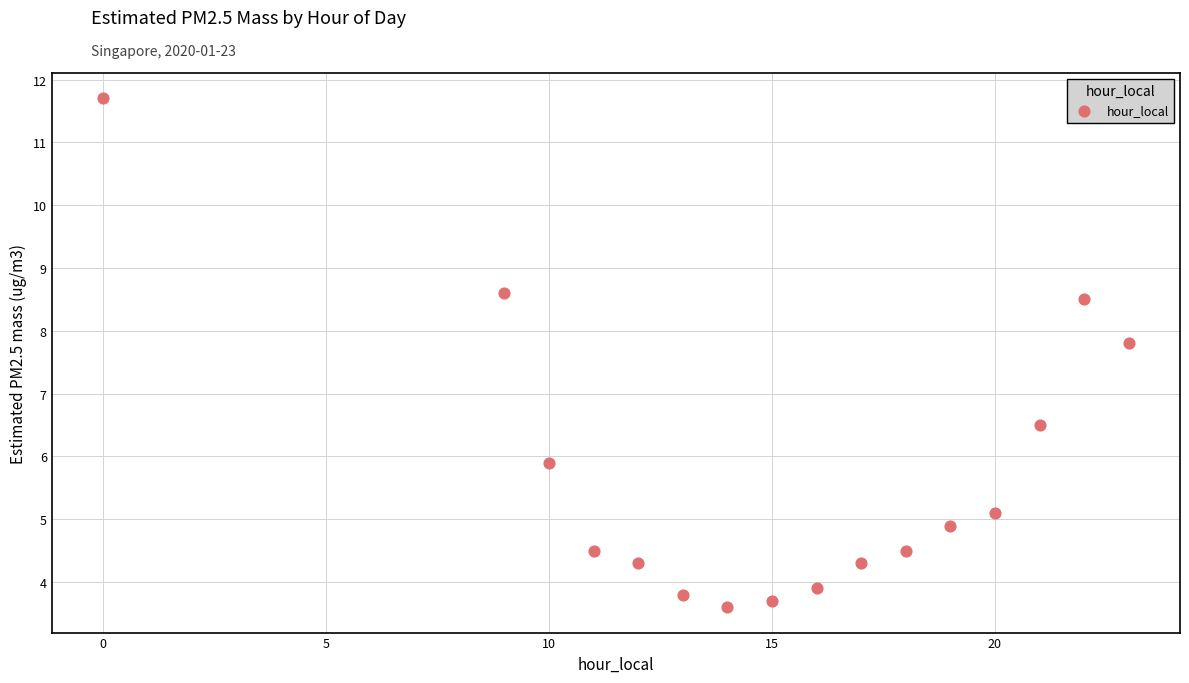

What Y value in the scatter plot is closest to 7?

6.5